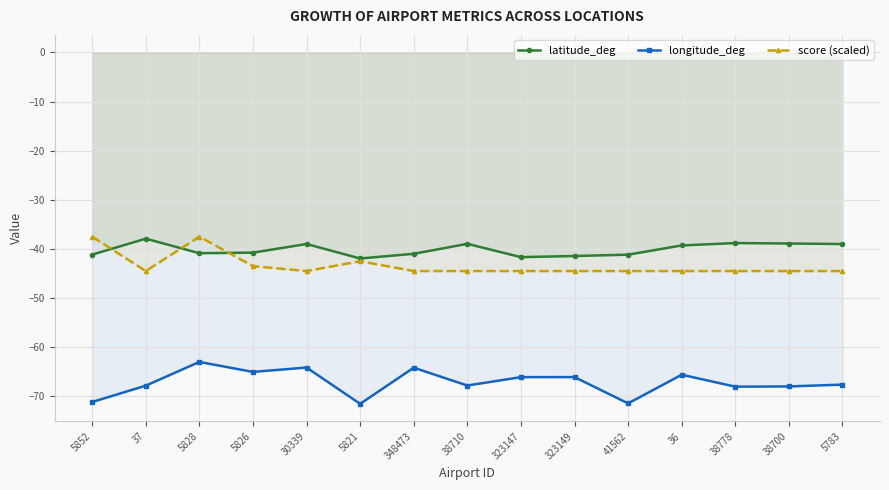

What is the value of the score (scaled) point at the 8th from the left?

-44.5